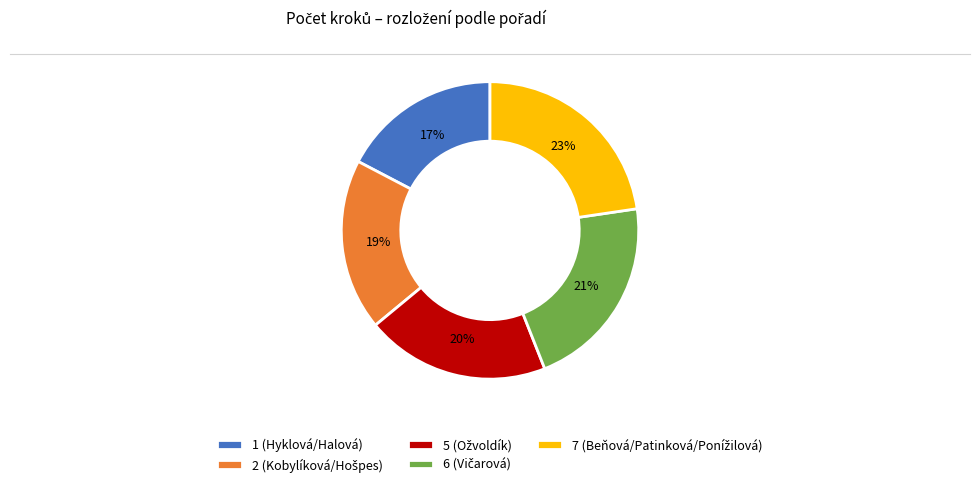

Is there a majority slice in this chart?

No